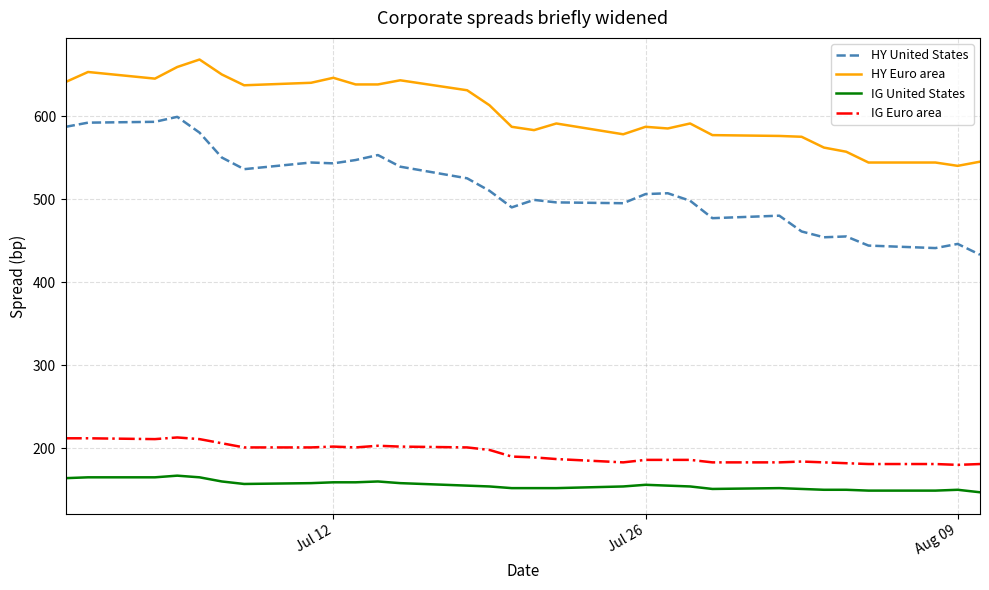

True or false: IG United States and IG Euro area cross at least once.

False